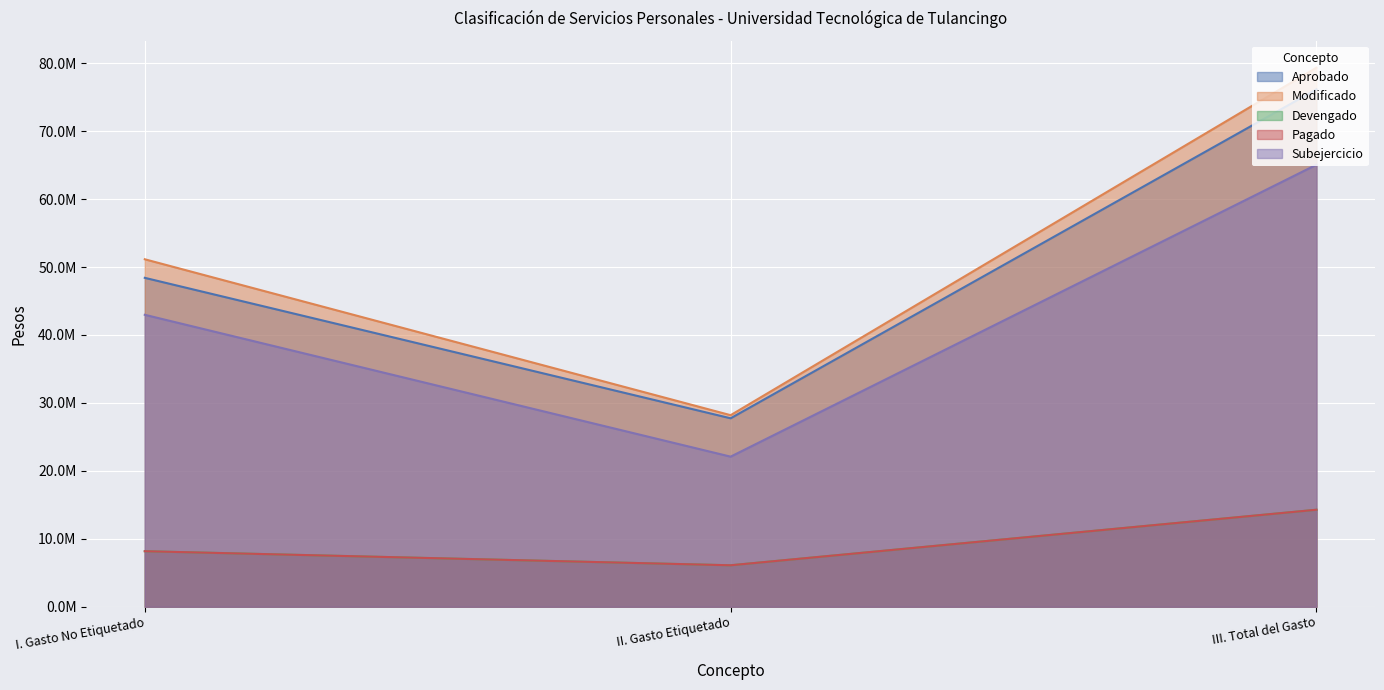

What is the label of the 2nd point from the right?

II. Gasto Etiquetado